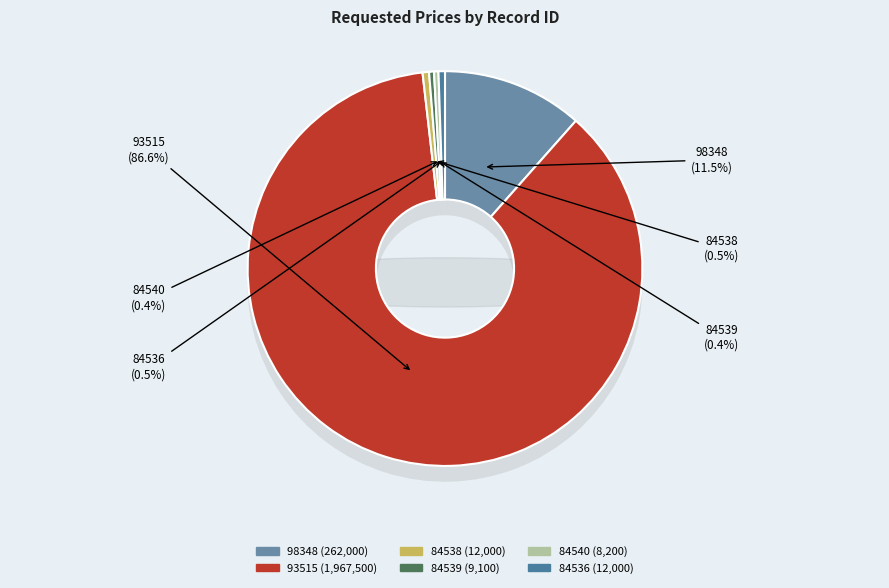

Which slice is the largest?

93515